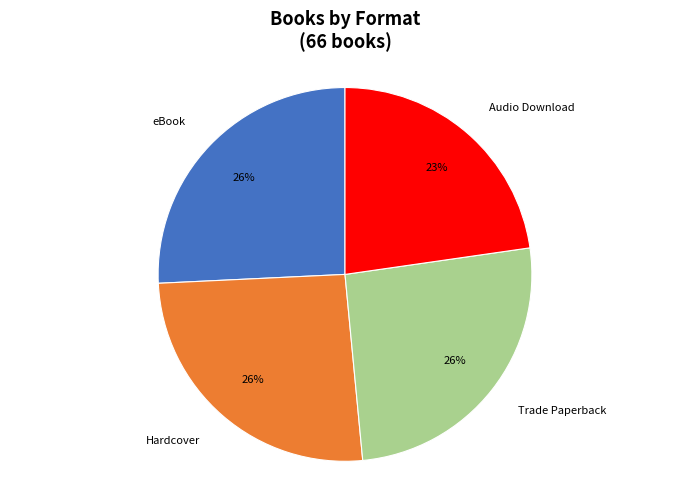

How many segments does this pie chart have?

4